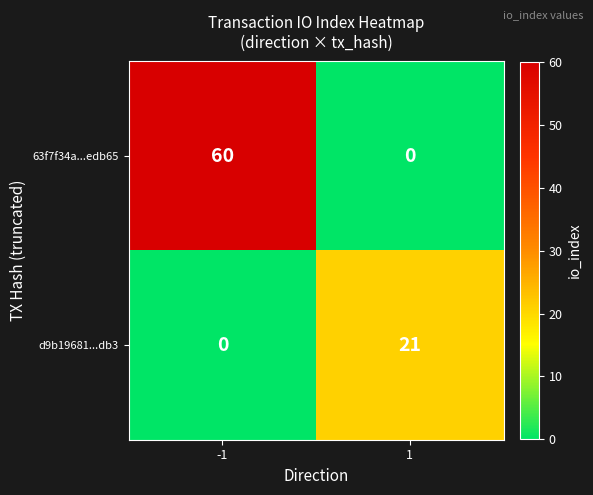

Is it true that 63f7f34a...edb65 equals 33 at 1?

False